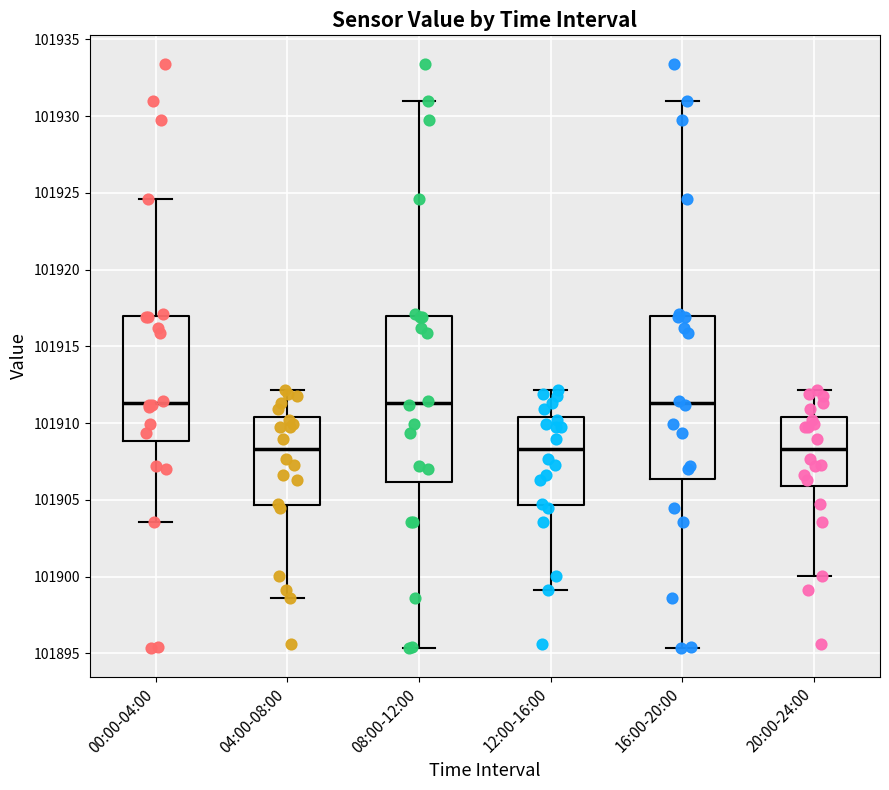

Where is the upper edge of the box for 08:00-12:00 on the y-axis? The values are not printed on the chart, so give them approximately, as read against the axis.

101917.0